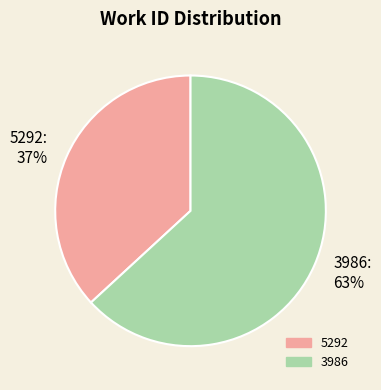

What is the largest slice in the pie chart?

3986